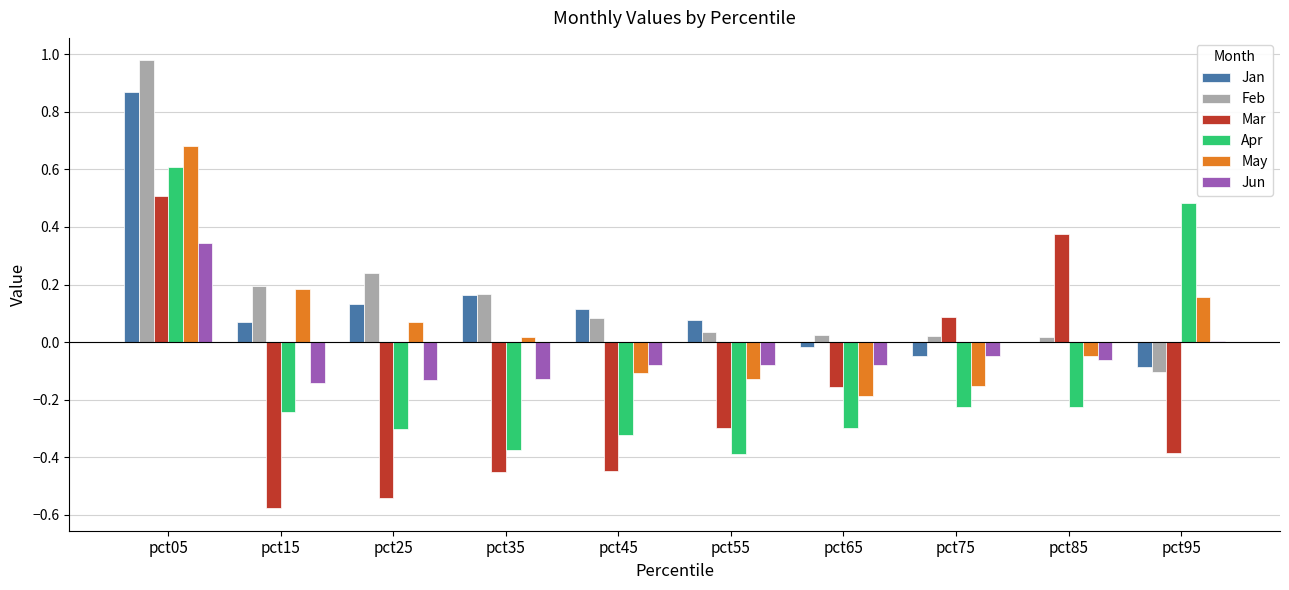

How many values in Mar are above zero?

3